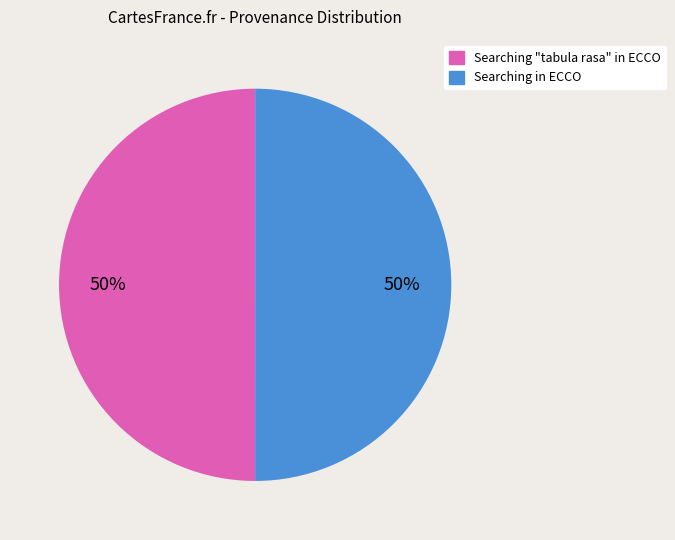

Is it true that Searching "tabula rasa" in ECCO is 50% of the pie?

True